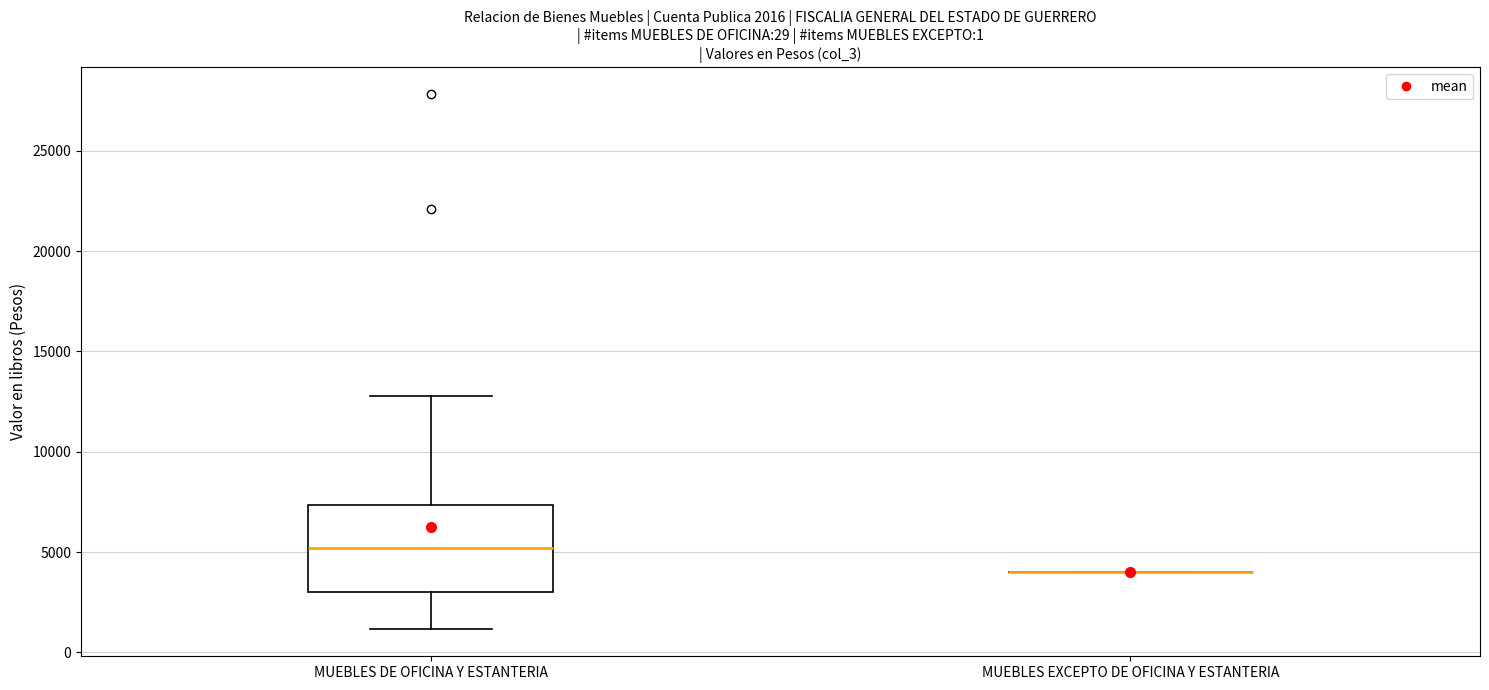

Which box is the tallest, from its lower edge to its upper edge?

MUEBLES DE OFICINA Y ESTANTERIA